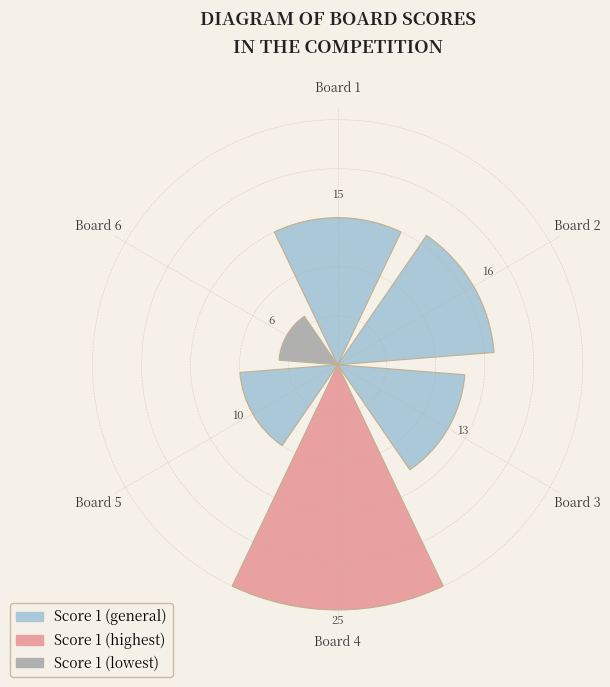

Are the bars horizontal?

No